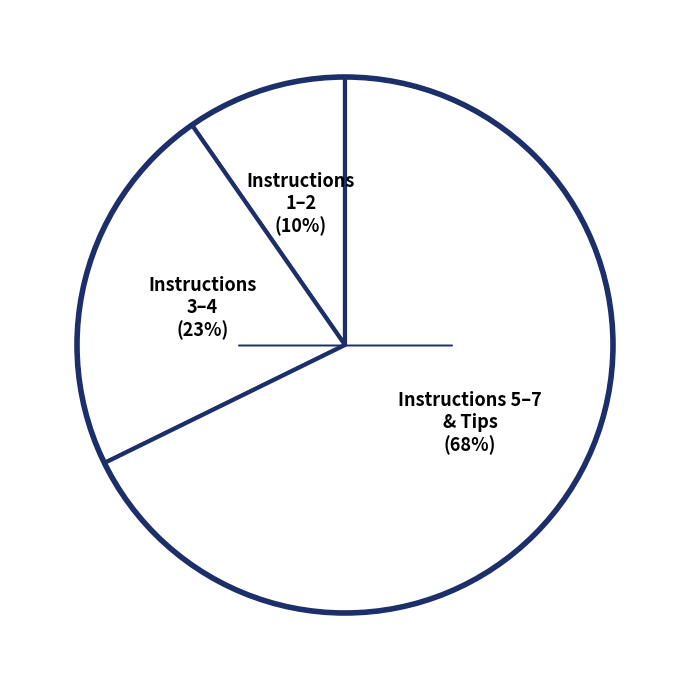

Which slice is the smallest?

Instructions 1–2 (10%)